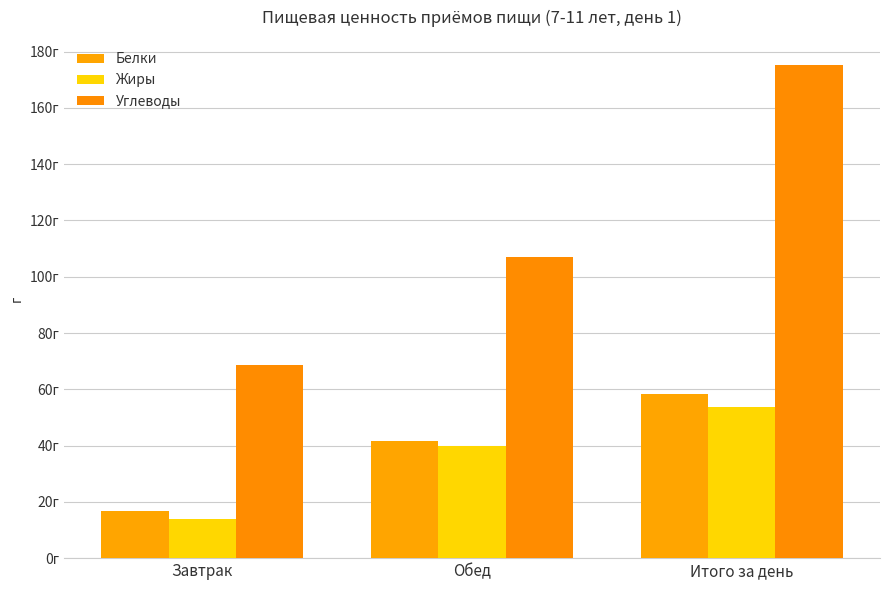

Read the Белки value at Обед.

41.8